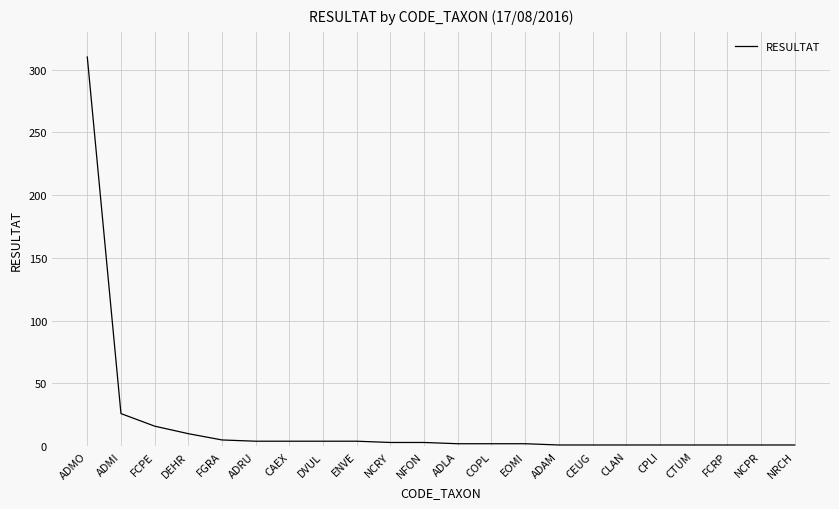

What is the difference between the maximum and minimum values?

309